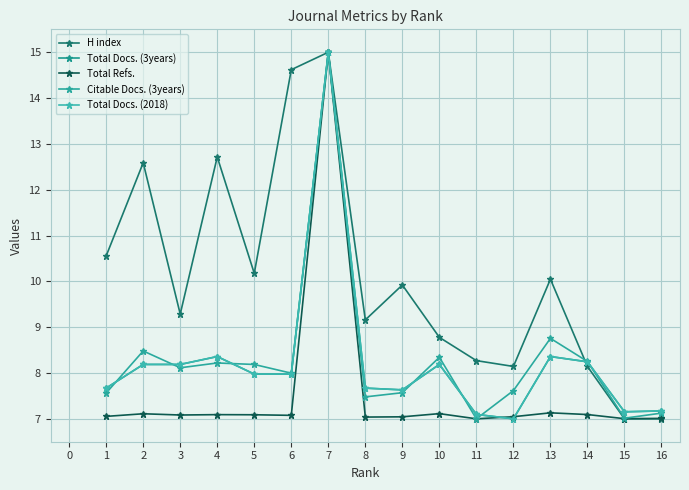

Is this an area chart (filled region under the line)?

No